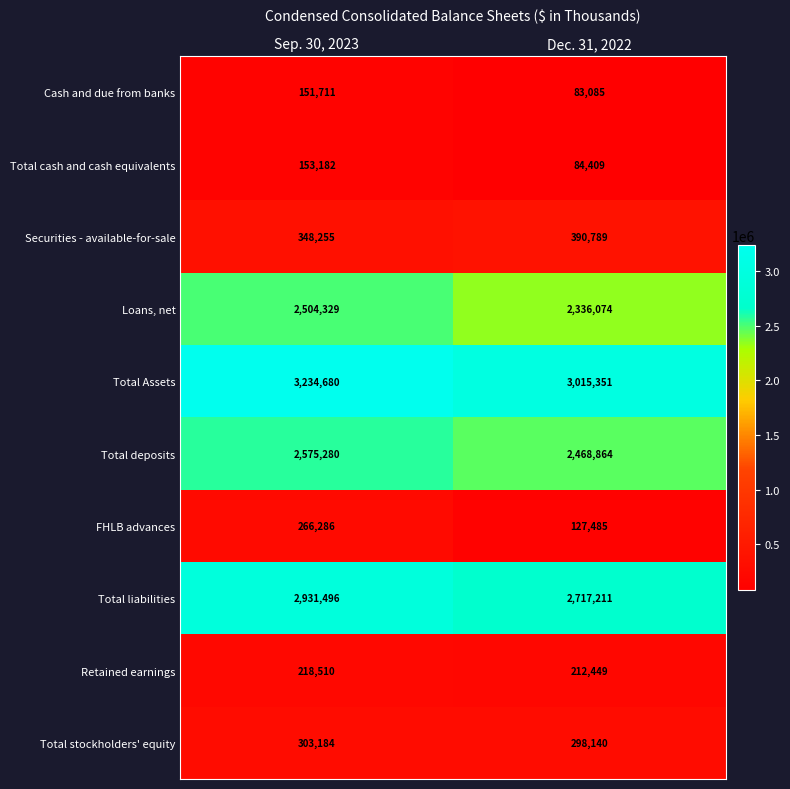

What value does the Loans, net series have at Sep. 30, 2023, to the nearest 10?

2504330